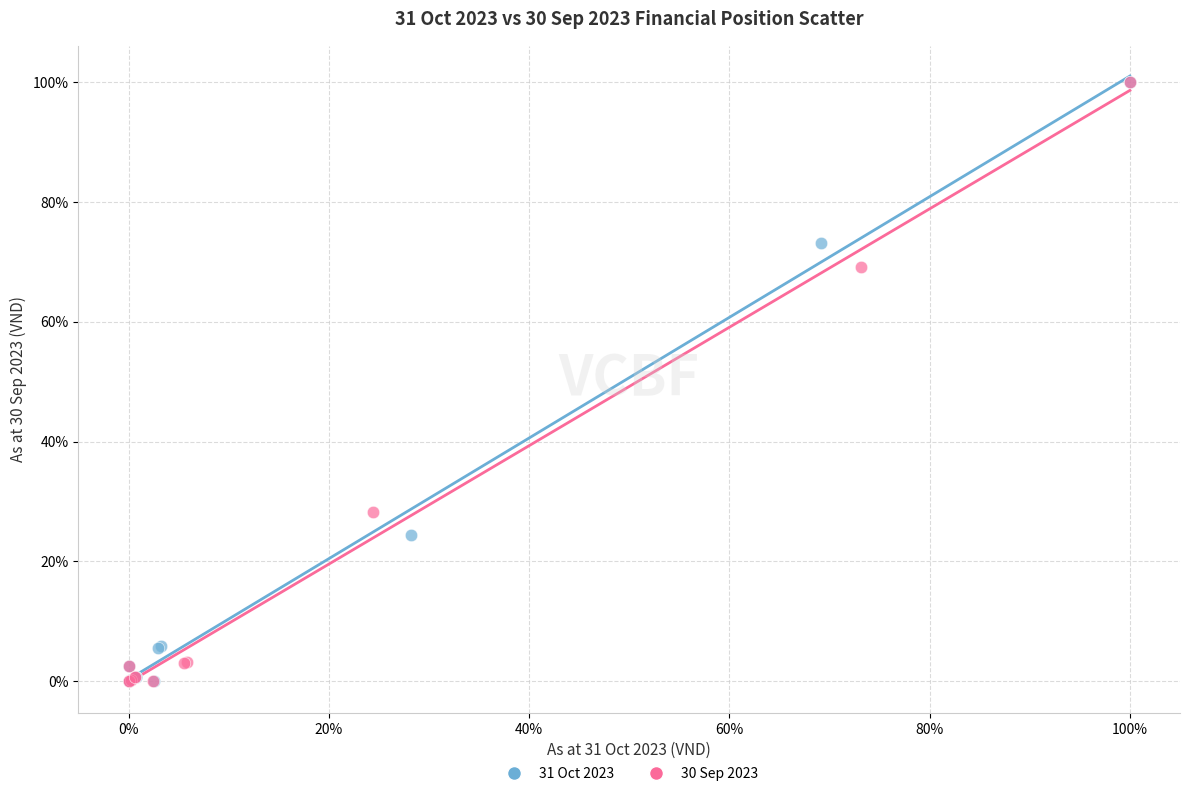

What are all the series names shown in the legend?

31 Oct 2023, 30 Sep 2023